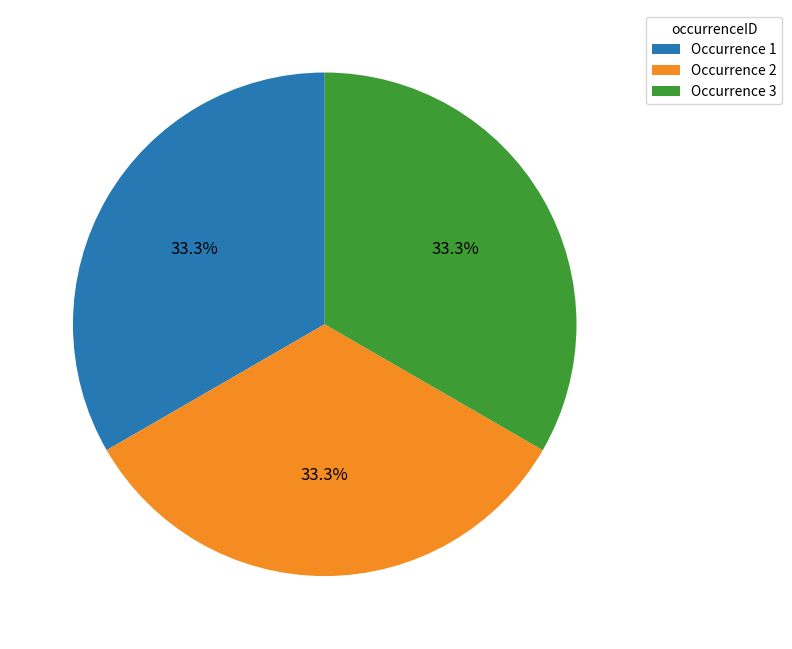

What is the ratio of the value at Occurrence 1 to the value at Occurrence 3?

1.0